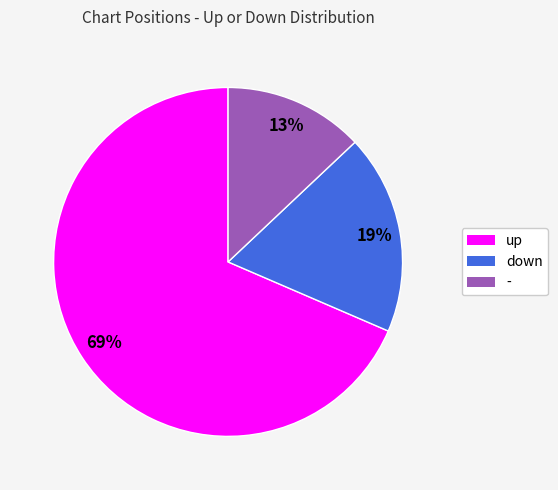

Combined, do down and up account for over 50%?

Yes